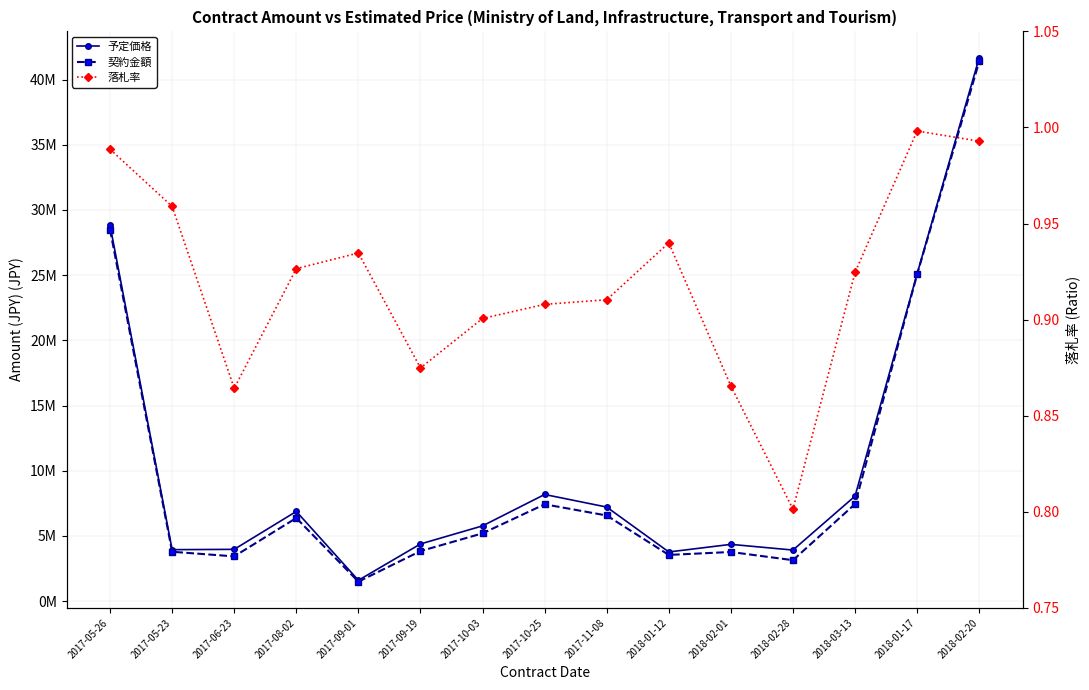

How many values in the 予定価格 series exceed 5767000?

7